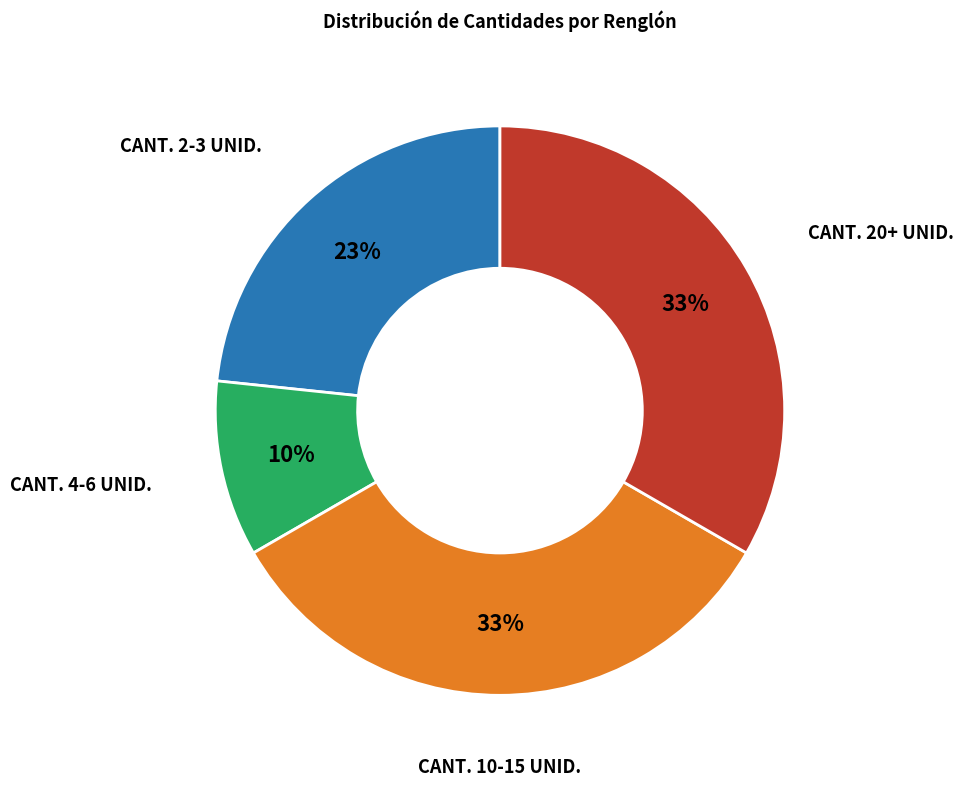

To the nearest percent, what is the average slice percentage?

25%